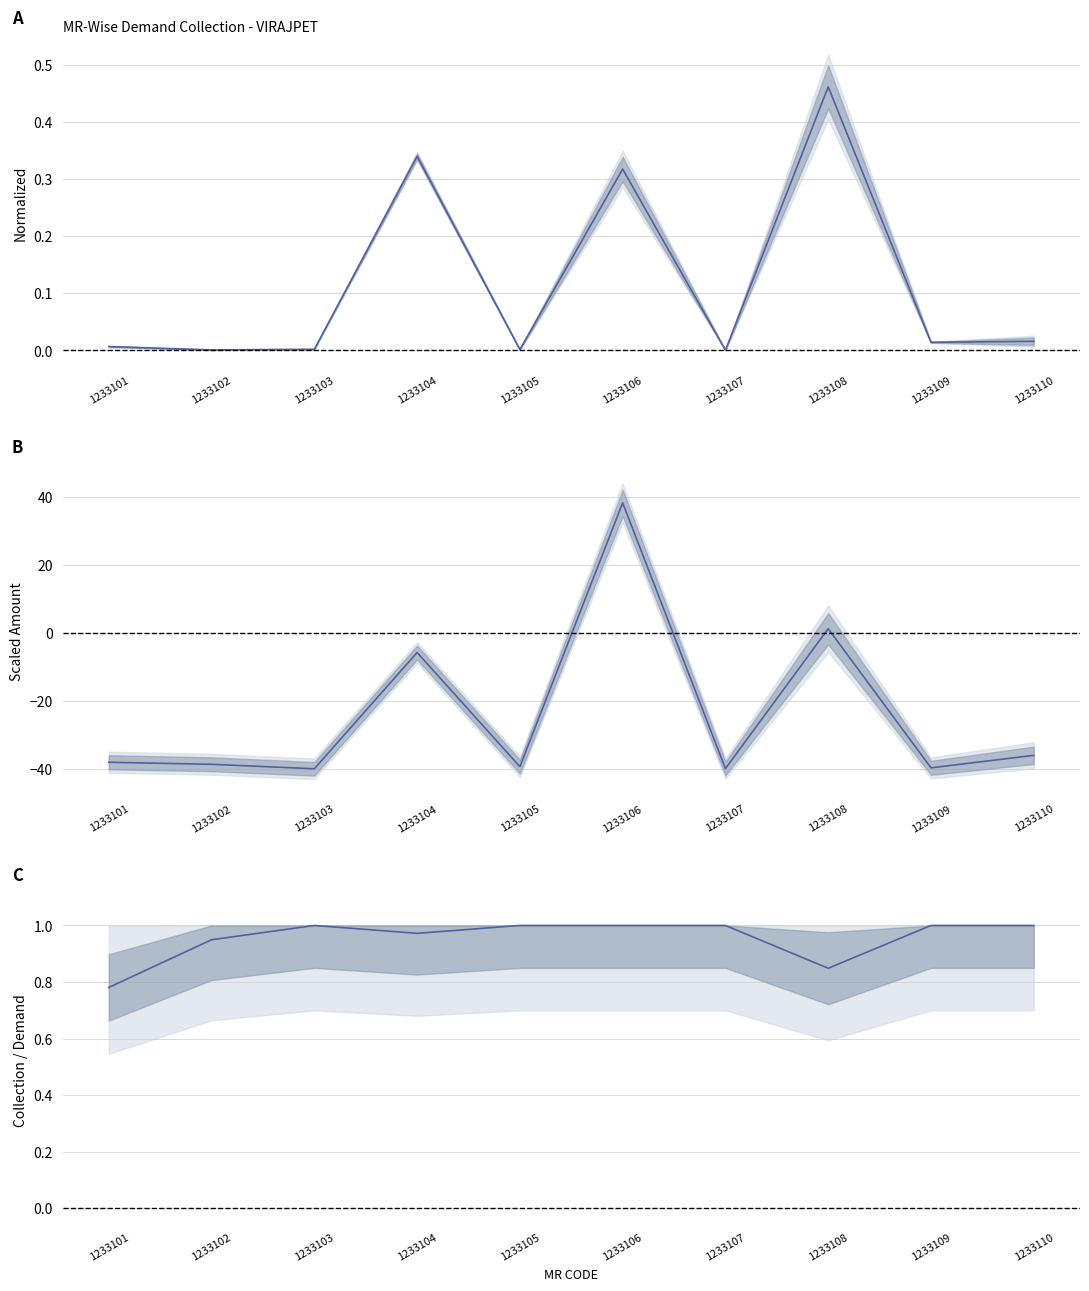

Which series has the largest total across all categories?

Collection Efficiency